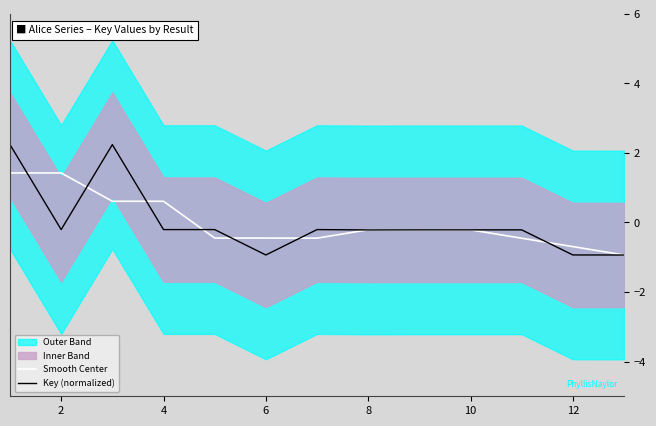

Reading left to right, extract all data points from this chart.

Smooth Center: 1.4	1.4	0.6	0.6	-0.4	-0.4	-0.5	-0.2	-0.2	-0.2	-0.5	-0.7	-0.9
Key (normalized): 2.2	-0.2	2.2	-0.2	-0.2	-0.9	-0.2	-0.2	-0.2	-0.2	-0.2	-0.9	-0.9